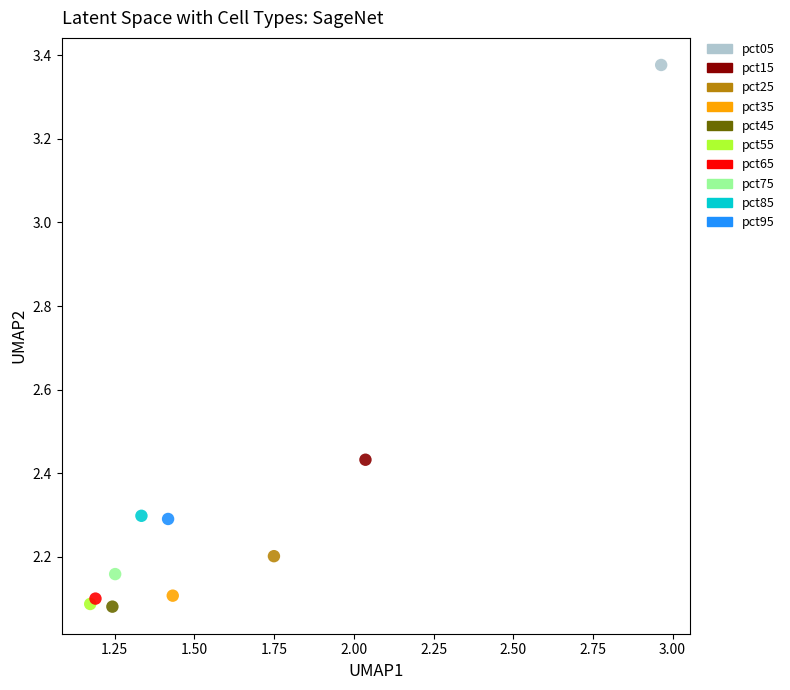

What are all the series names shown in the legend?

pct05, pct15, pct25, pct35, pct45, pct55, pct65, pct75, pct85, pct95